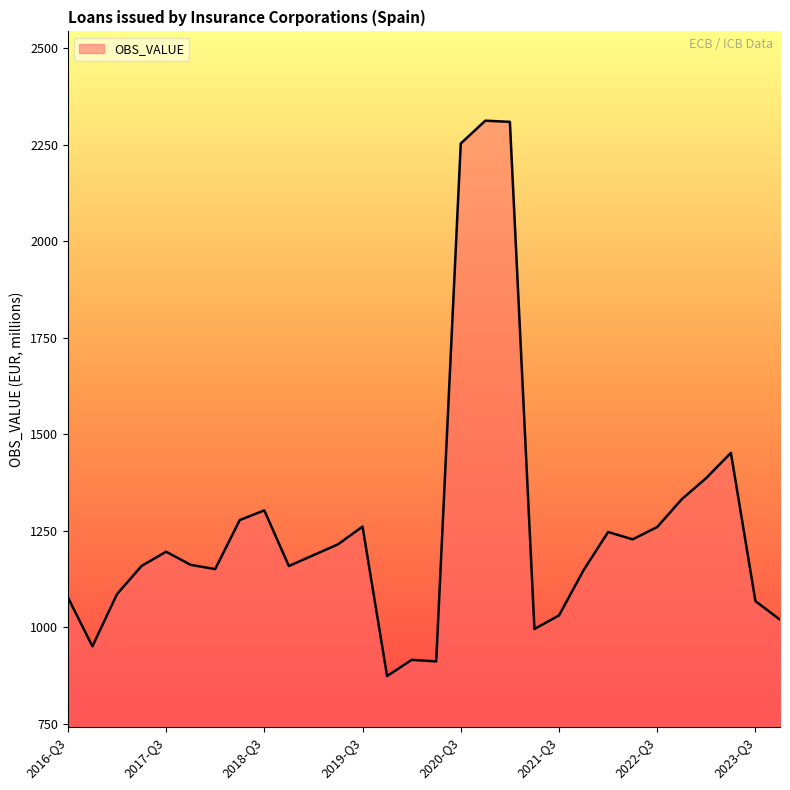

What is the maximum value shown in the chart?

2312